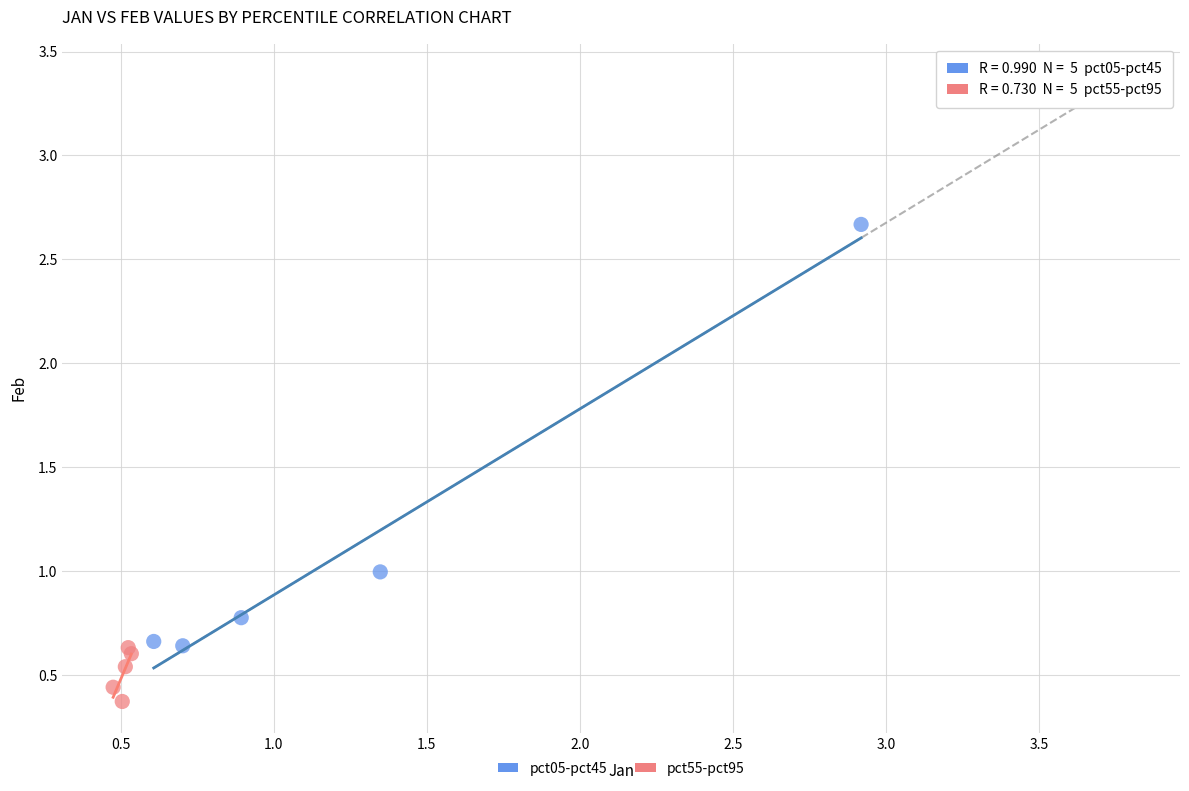

Which series has the widest spread of Y values?

pct05-pct45